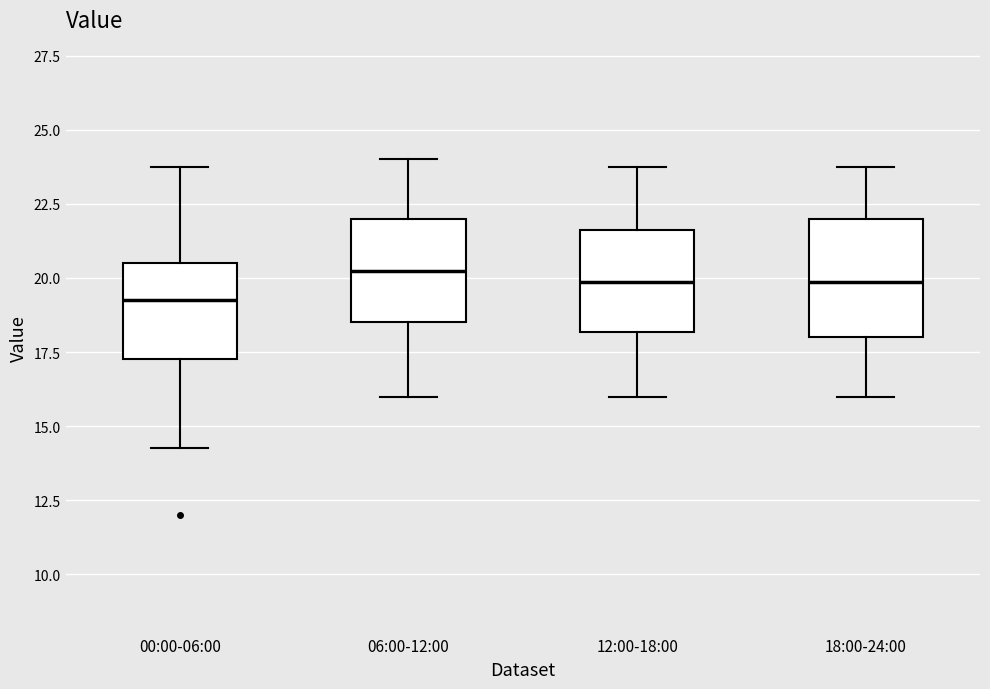

Where is the upper edge of the box for 18:00-24:00 on the y-axis? The values are not printed on the chart, so give them approximately, as read against the axis.

22.0